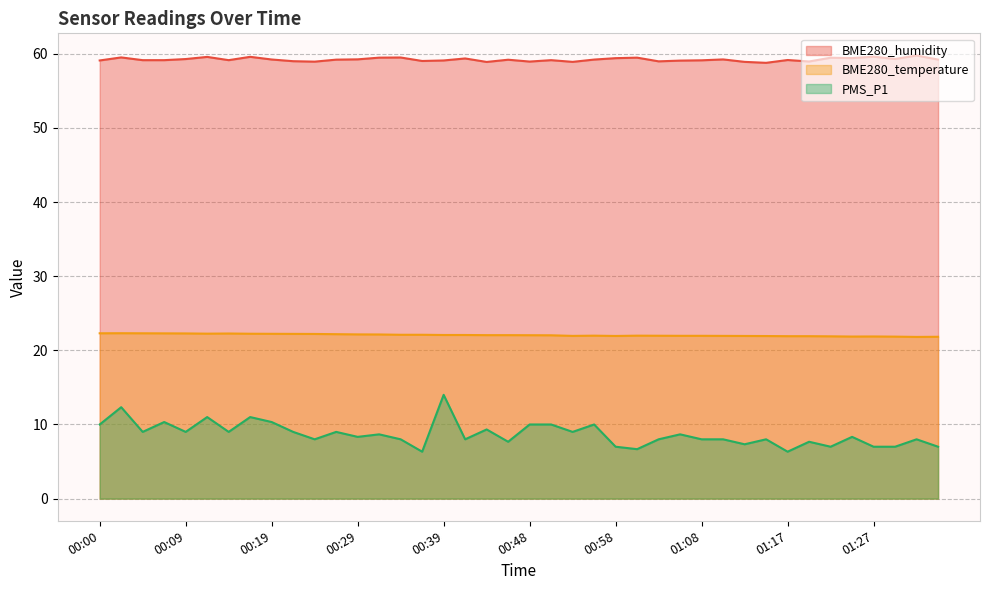

What is the spread (max minus min) of values at 00:46?

51.5